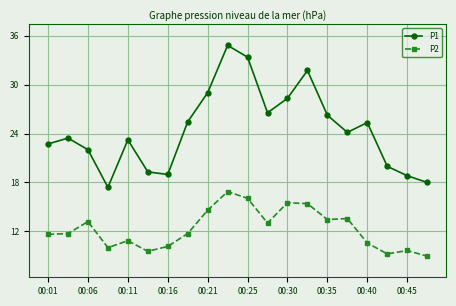

What is the difference between the maximum and second lowest values in the P1 series?

16.8